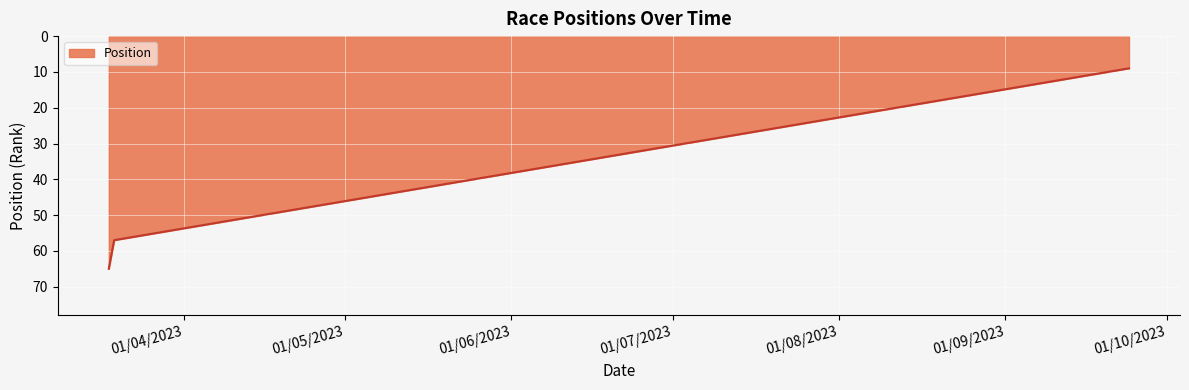

How many categories are shown in the chart?

3